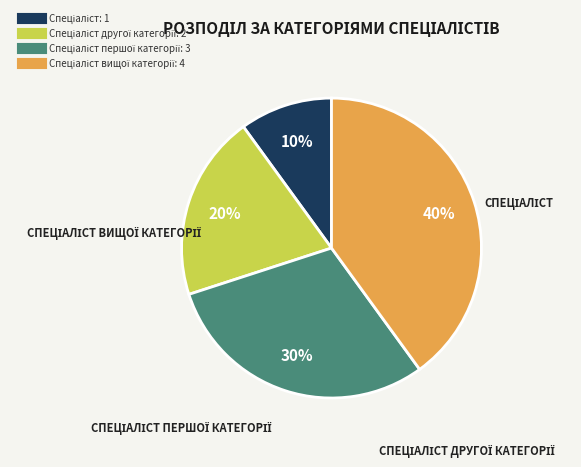

How many slices are in this pie chart?

4